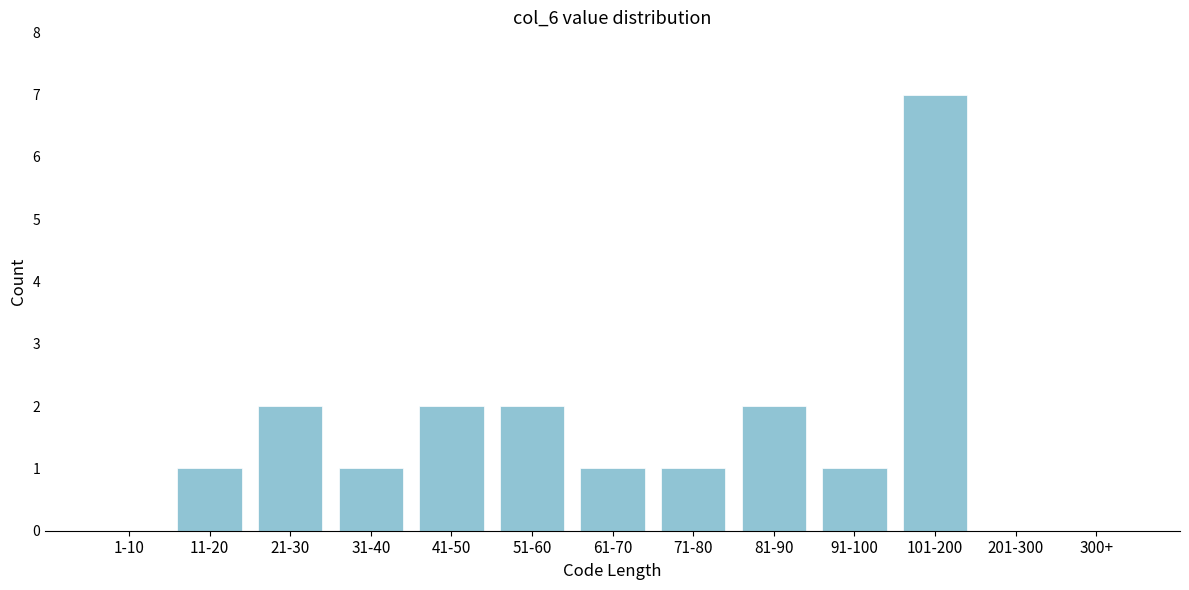

Reading left to right, what are all the values shown in this chart?

1-10=0	11-20=1	21-30=2	31-40=1	41-50=2	51-60=2	61-70=1	71-80=1	81-90=2	91-100=1	101-200=7	201-300=0	300+=0